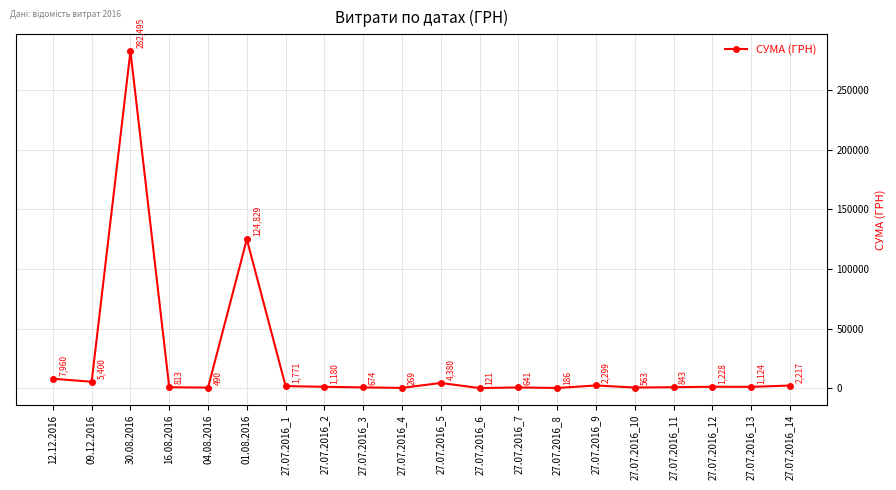

What is the change in value from 16.08.2016 to 27.07.2016_14?

+1403.8